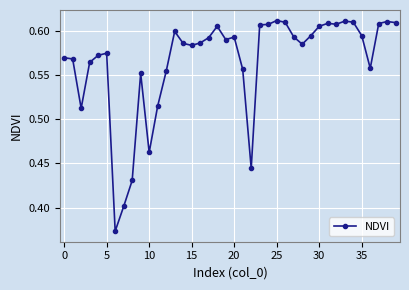

How many values are between 0 and 1?

40